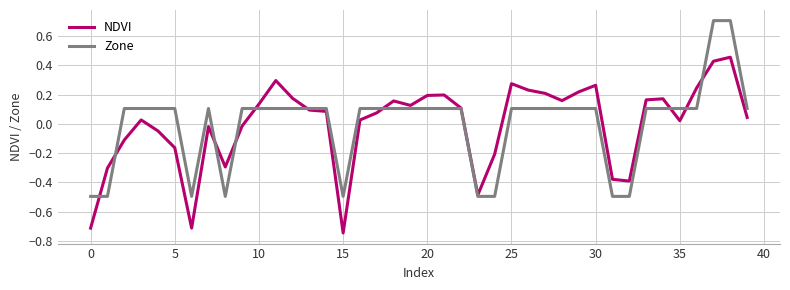

Rank the series by their maximum value, from highest to lowest.

Zone, NDVI